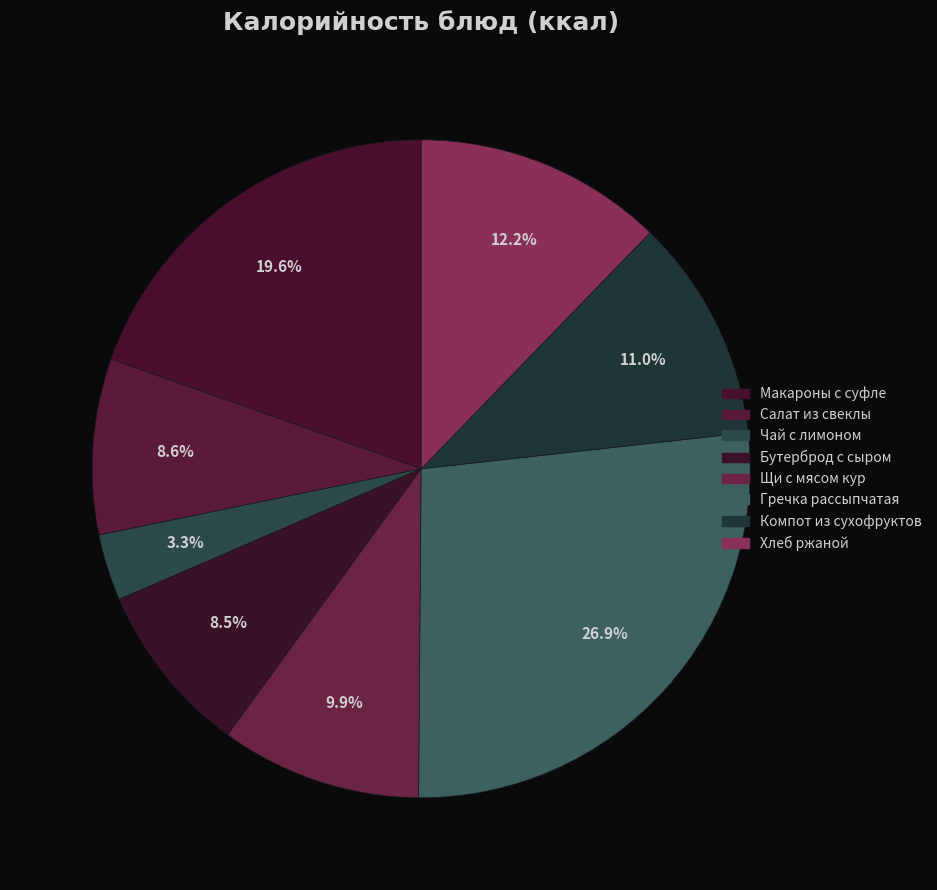

How many segments does this pie chart have?

8